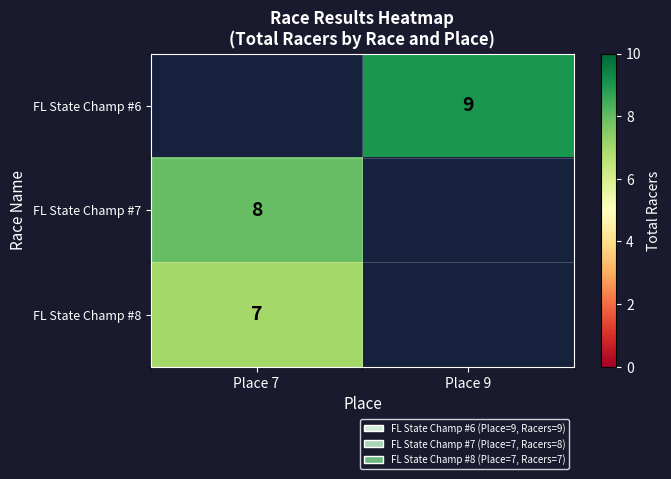

Is it true that FL State Champ #6 equals 9 at Place 9?

True